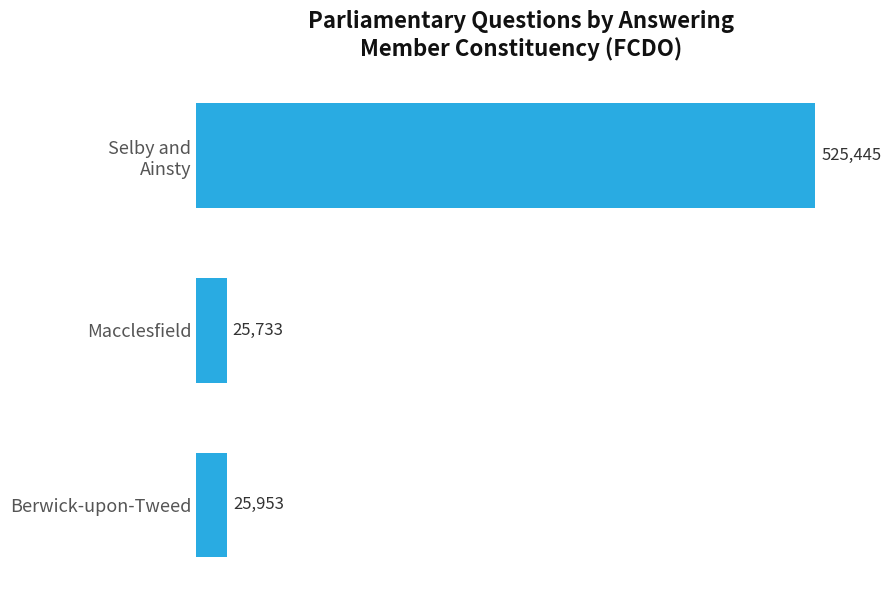

How many series are shown in this chart?

1